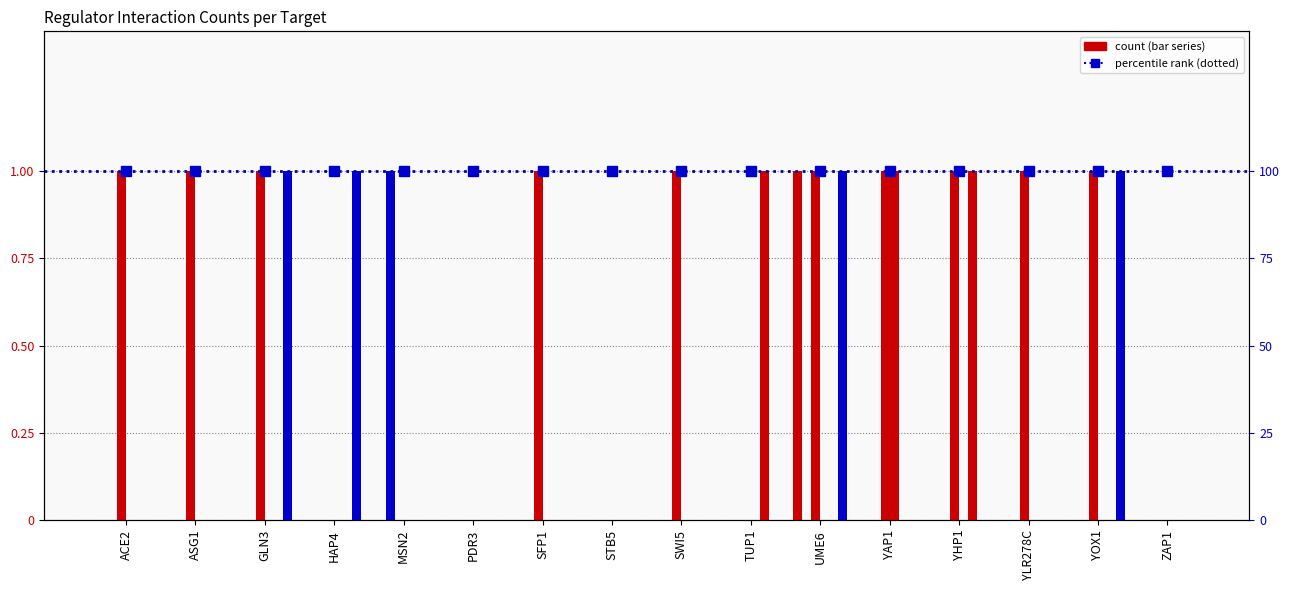

What is the label of the 5th bar from the right?

YAP1